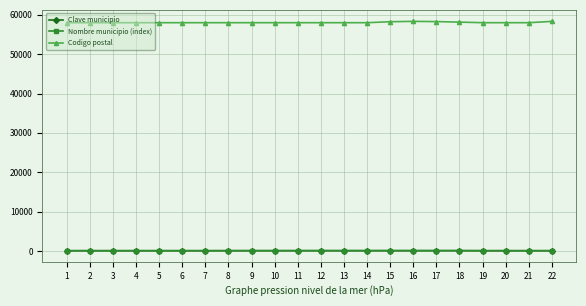

What is the approximate value of Clave municipio at 2?

53